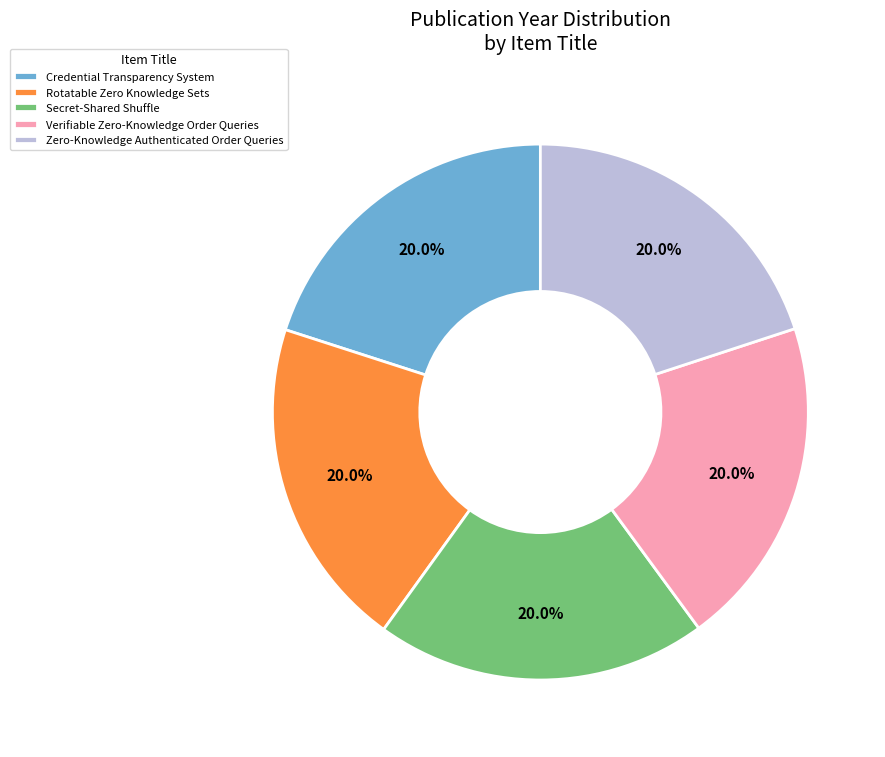

True or false: Rotatable Zero Knowledge Sets accounts for 20% of the total.

True